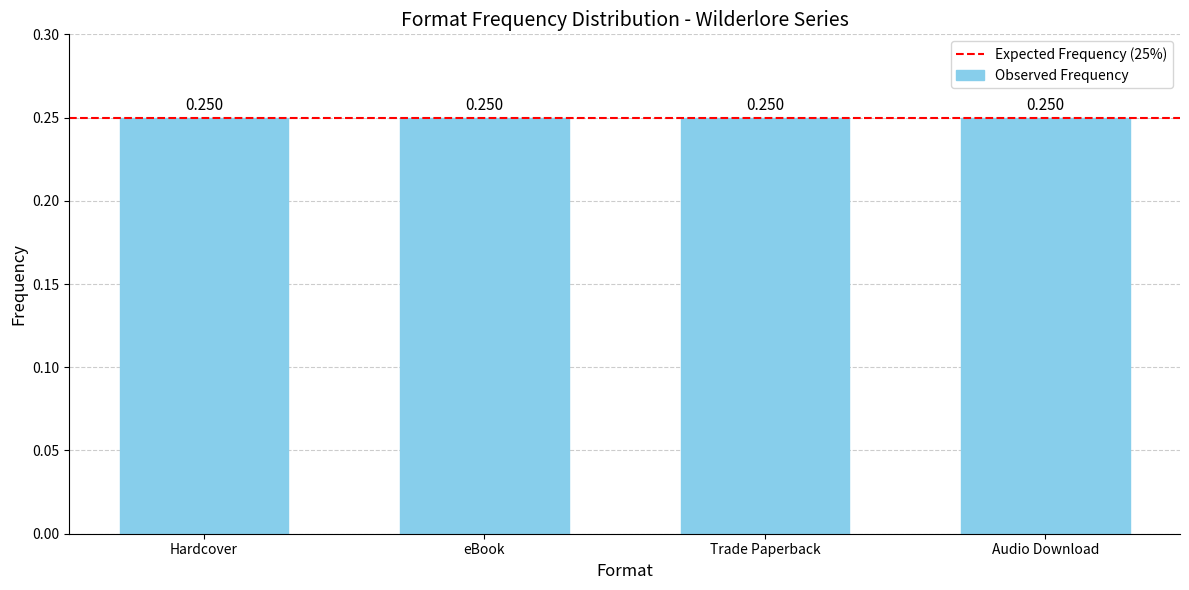

Is it true that the value at Weeping Tide is 2?

False